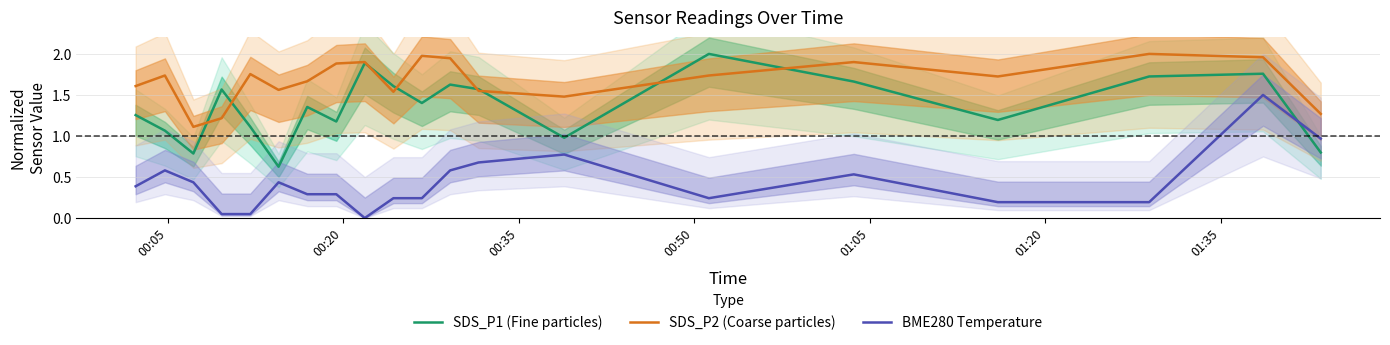

Which series ends up on top after the final intersection of SDS_P1 (Fine particles) and BME280 Temperature?

BME280 Temperature